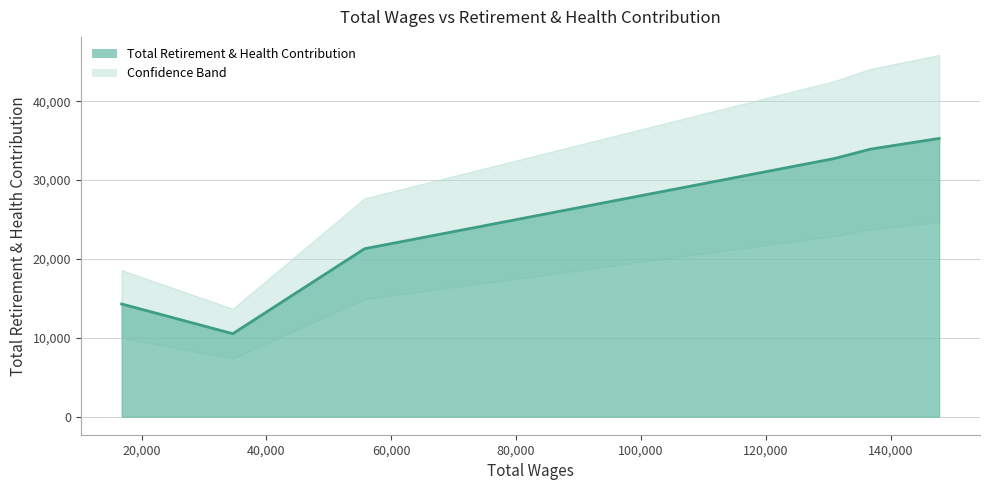

Count the number of categories in the chart.

6